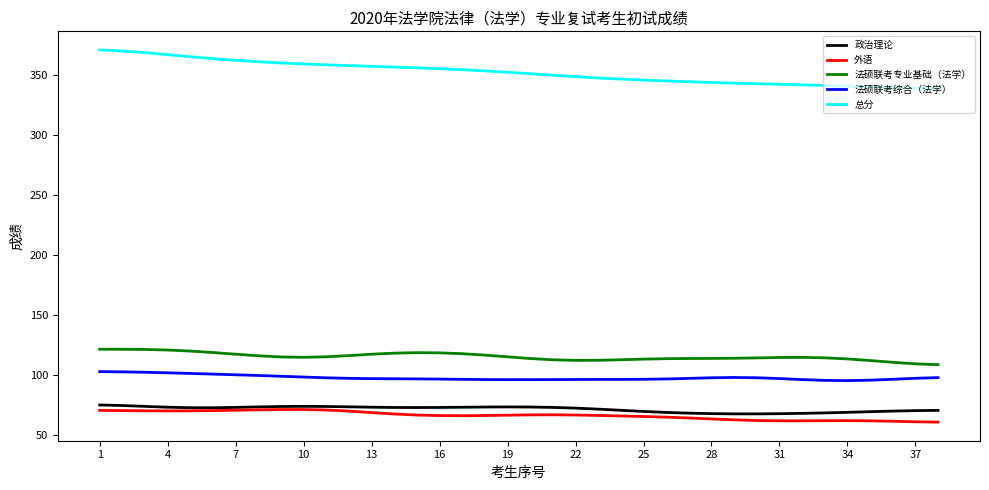

True or false: 政治理论 and 总分 intersect in this chart.

False